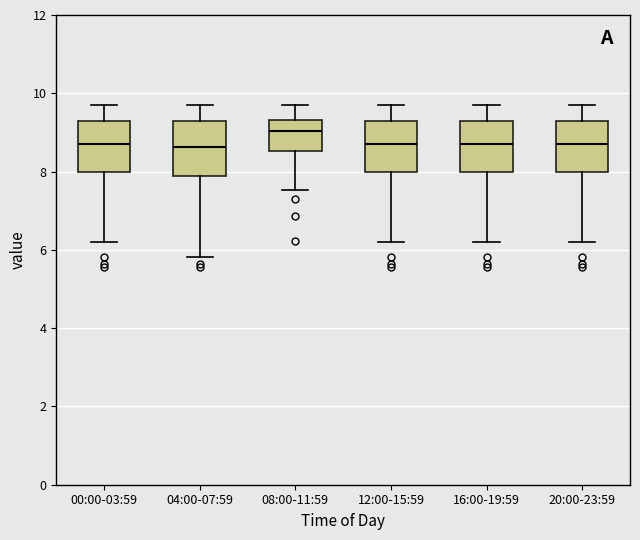

Reading left to right, read every box against the y-axis: the position of its median line, the range the box covers, and the ends of its whiskers. The values are not printed on the chart, so give them approximately, as read against the axis.

00:00-03:59: median 8.8, box 8.0 to 9.2, whiskers 6.2 to 9.8
04:00-07:59: median 8.6, box 7.8 to 9.2, whiskers 5.8 to 9.8
08:00-11:59: median 9.0, box 8.6 to 9.4, whiskers 7.6 to 9.8
12:00-15:59: median 8.8, box 8.0 to 9.2, whiskers 6.2 to 9.8
16:00-19:59: median 8.8, box 8.0 to 9.2, whiskers 6.2 to 9.8
20:00-23:59: median 8.8, box 8.0 to 9.2, whiskers 6.2 to 9.8